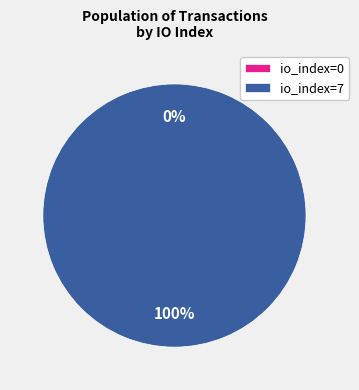

How many segments does this pie chart have?

2